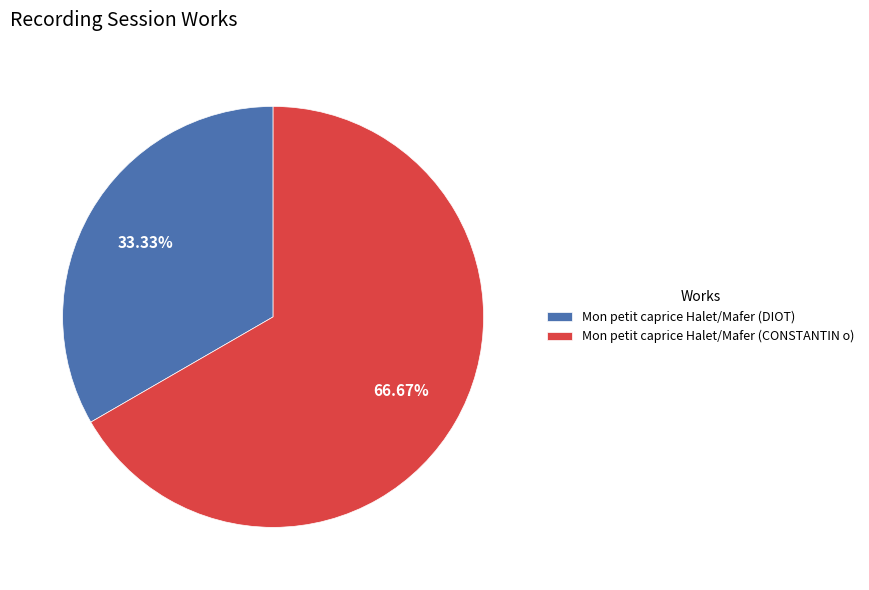

Approximately how many times larger is the value at Mon petit caprice Halet/Mafer (CONSTANTIN o) compared to Mon petit caprice Halet/Mafer (DIOT)?

2.0